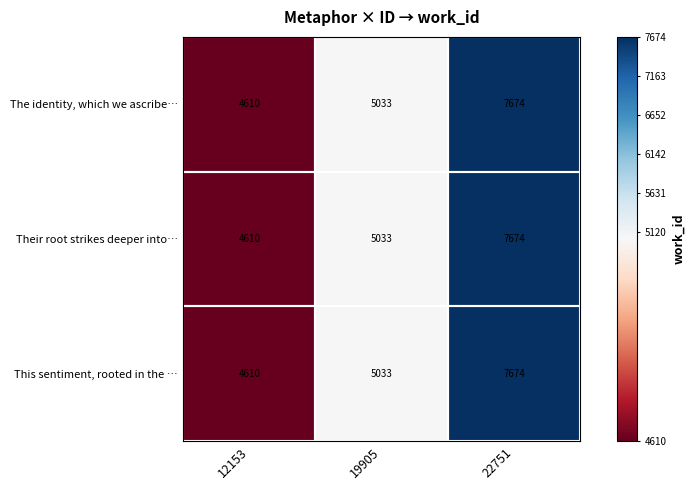

At which category does the chart reach its minimum across all series?

12153